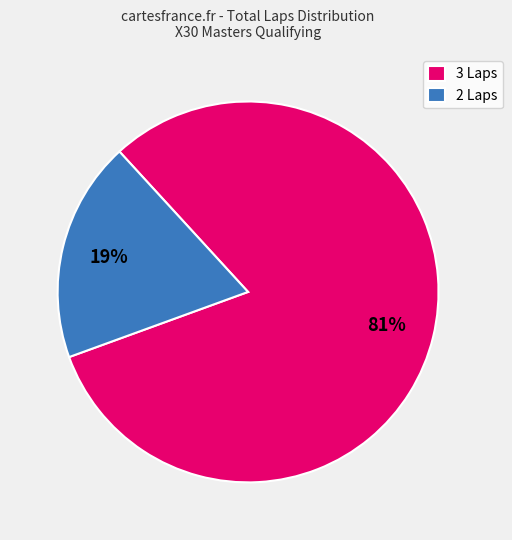

To the nearest percent, what is the difference between the largest and smallest slice percentages?

62%